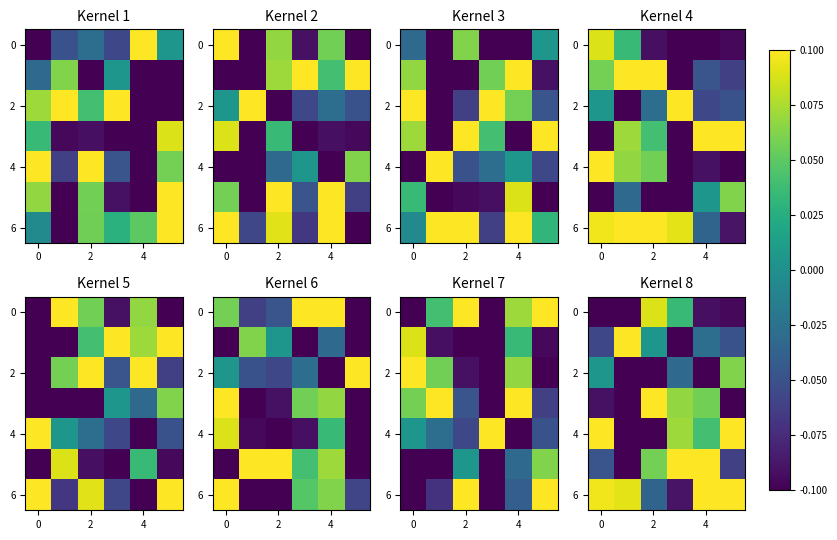

Count the number of categories in the chart.

6